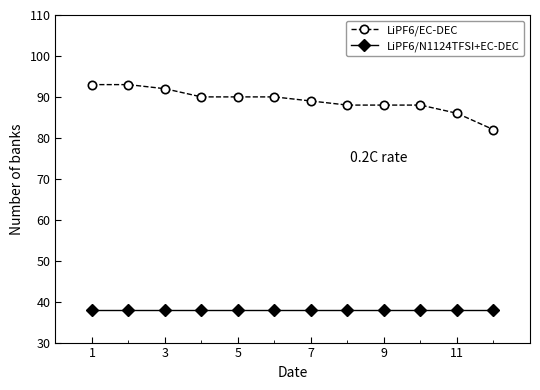

What is the difference between the second highest and second lowest values in the LiPF6/EC-DEC series?

7